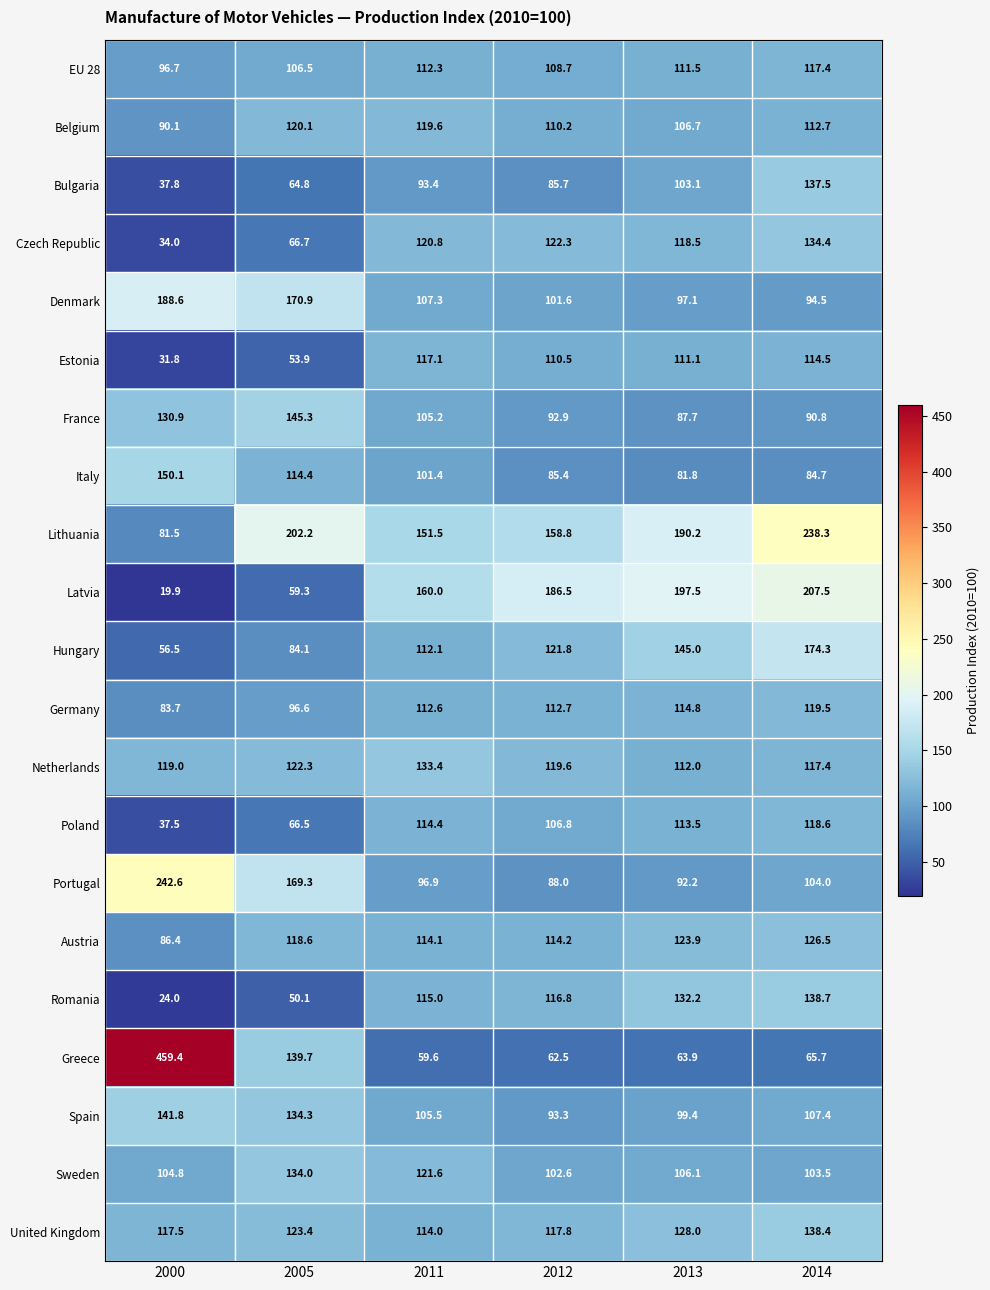

How many data points does each series have?

6